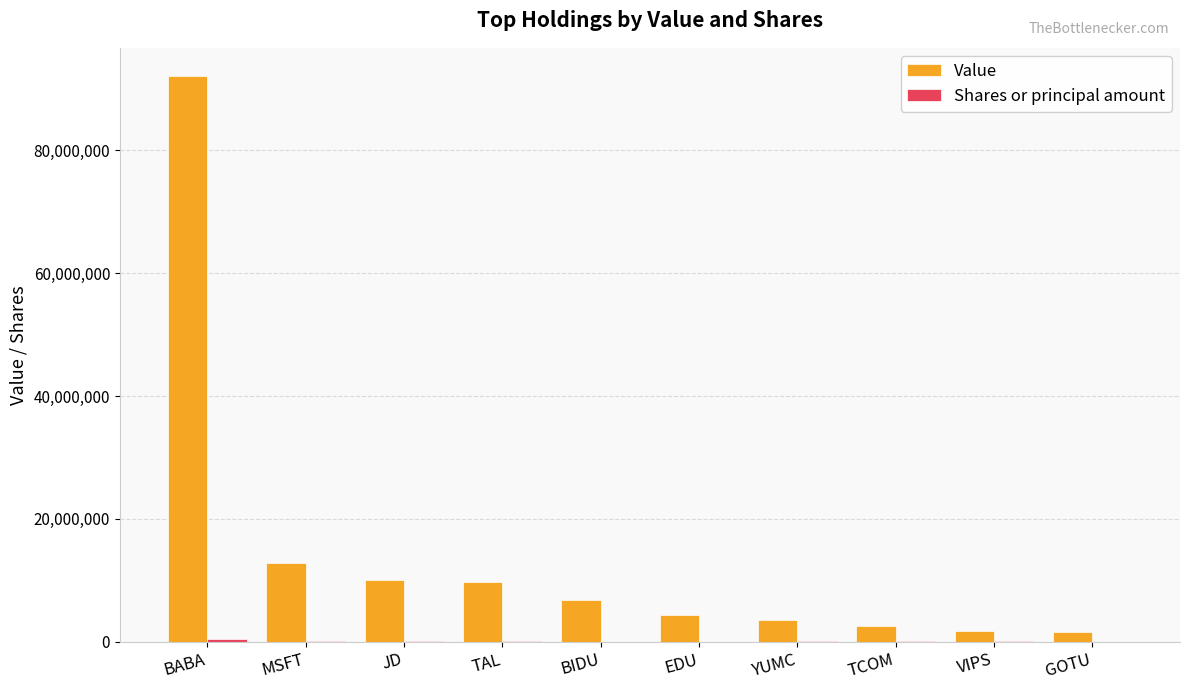

At which category does the chart reach its peak across all series?

BABA